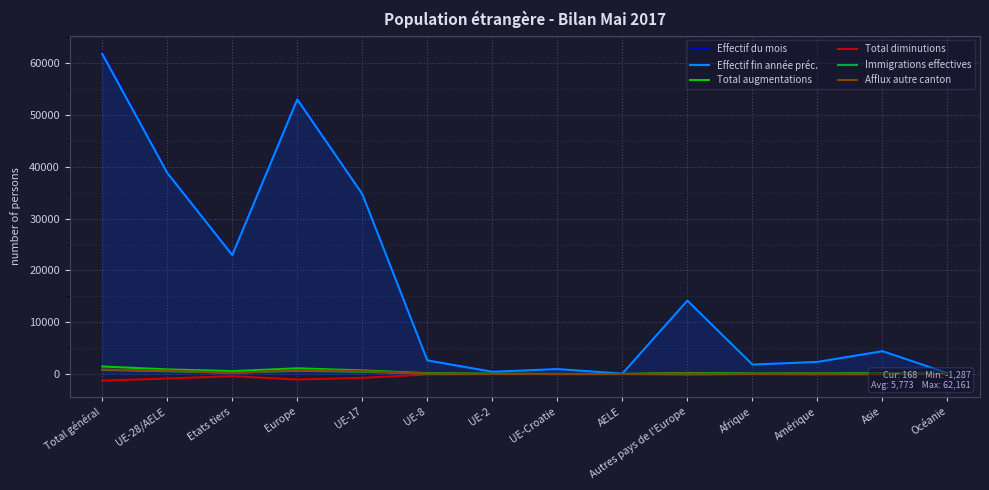

True or false: Afflux autre canton and Total diminutions intersect in this chart.

False